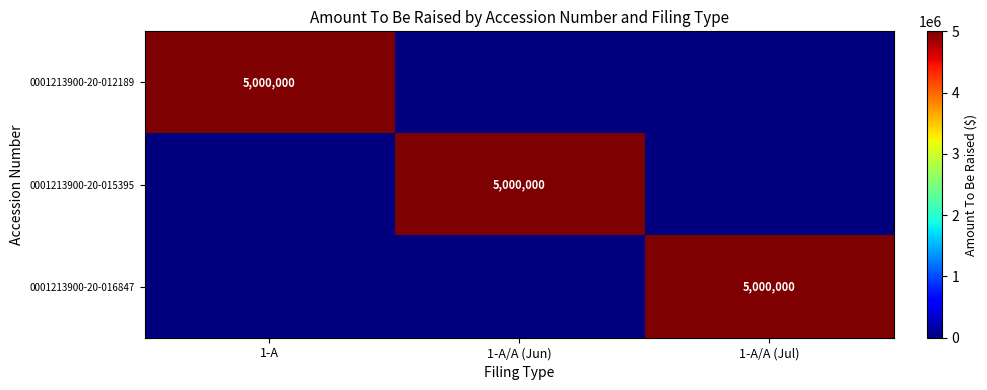

True or false: 0001213900-20-012189 has a value of 5000000 at 1-A.

True